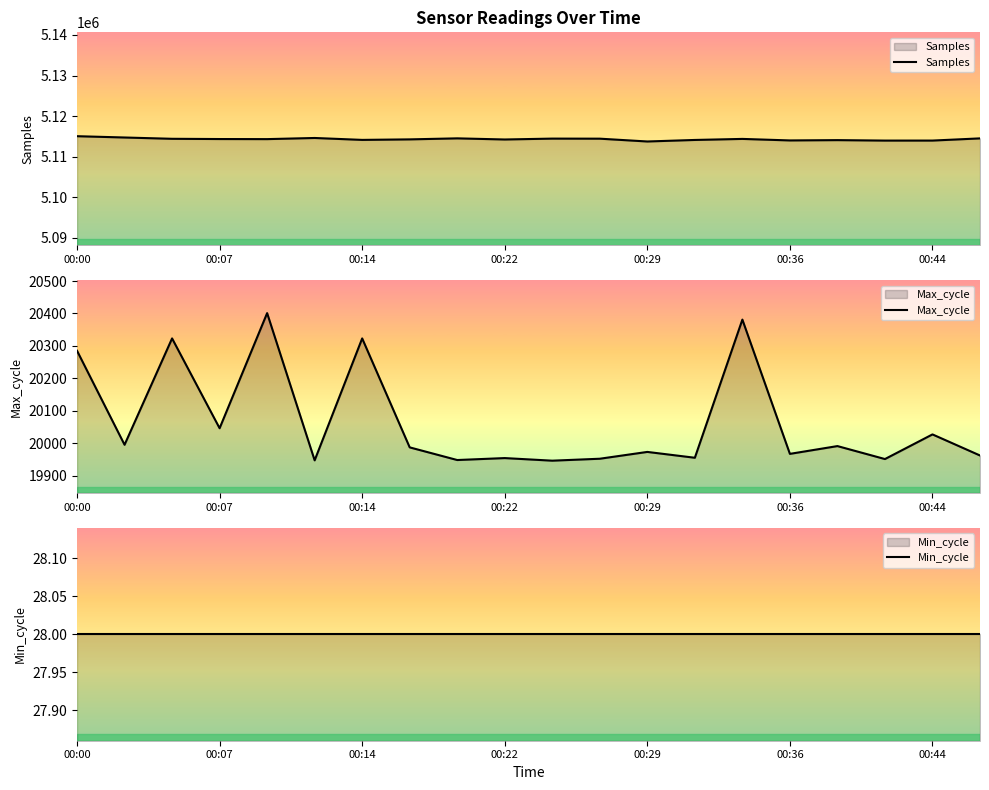

What is the approximate value of Samples at 00:22, to the nearest 50?

5114250